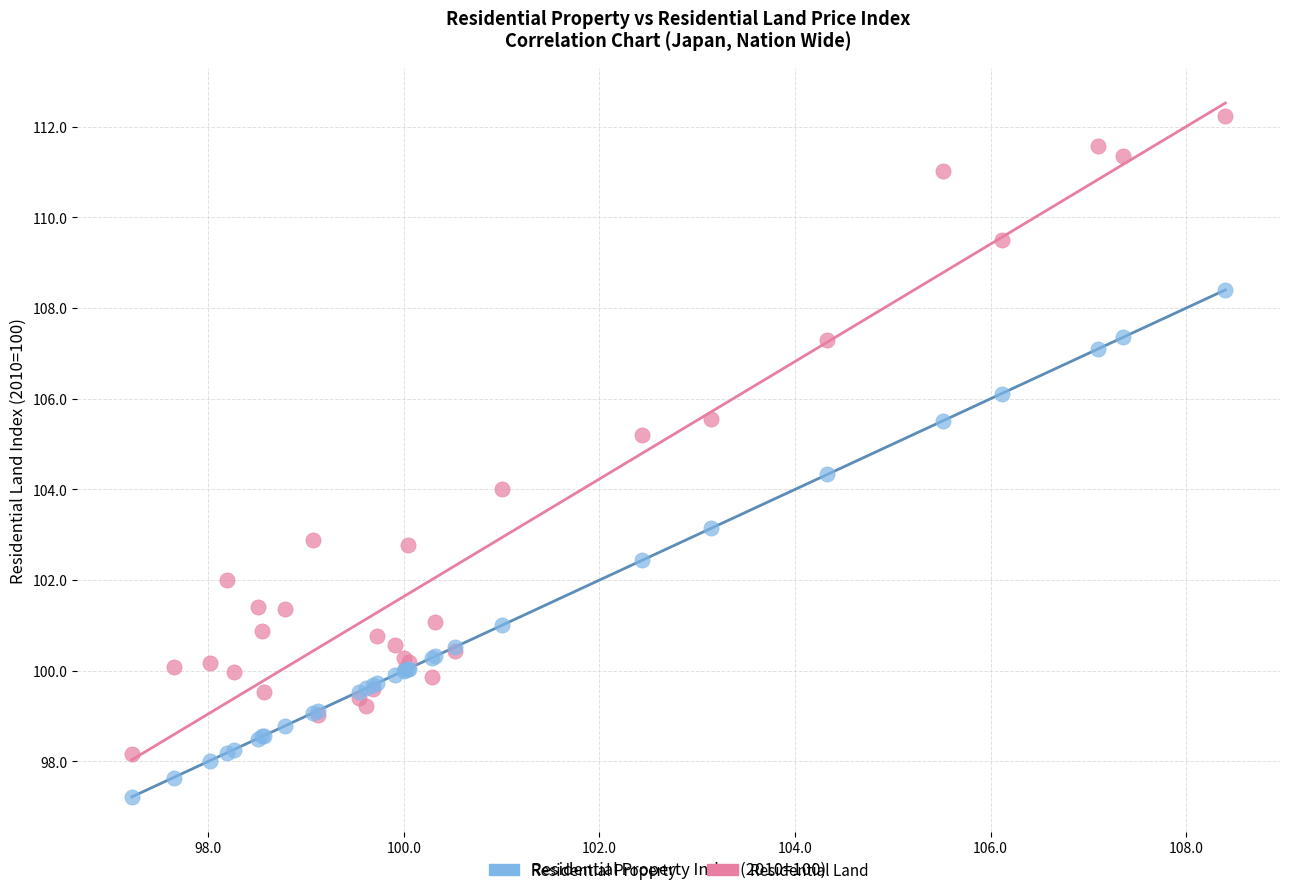

Which series reaches the maximum Y coordinate?

Residential Land